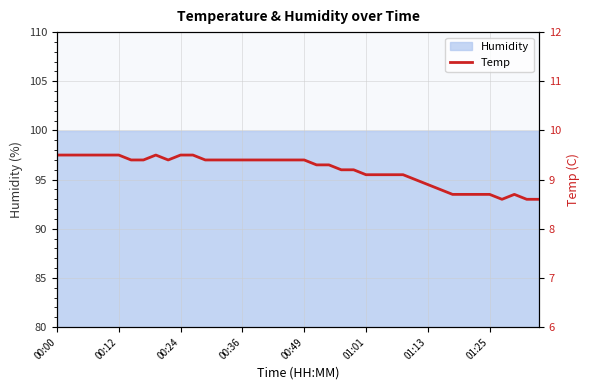

Reading left to right, list all the values displayed in this chart.

9.5	9.5	9.5	9.5	9.5	9.5	9.4	9.4	9.5	9.4	9.5	9.5	9.4	9.4	9.4	9.4	9.4	9.4	9.4	9.4	9.4	9.3	9.3	9.2	9.2	9.1	9.1	9.1	9.1	9.0	8.9	8.8	8.7	8.7	8.7	8.7	8.6	8.7	8.6	8.6